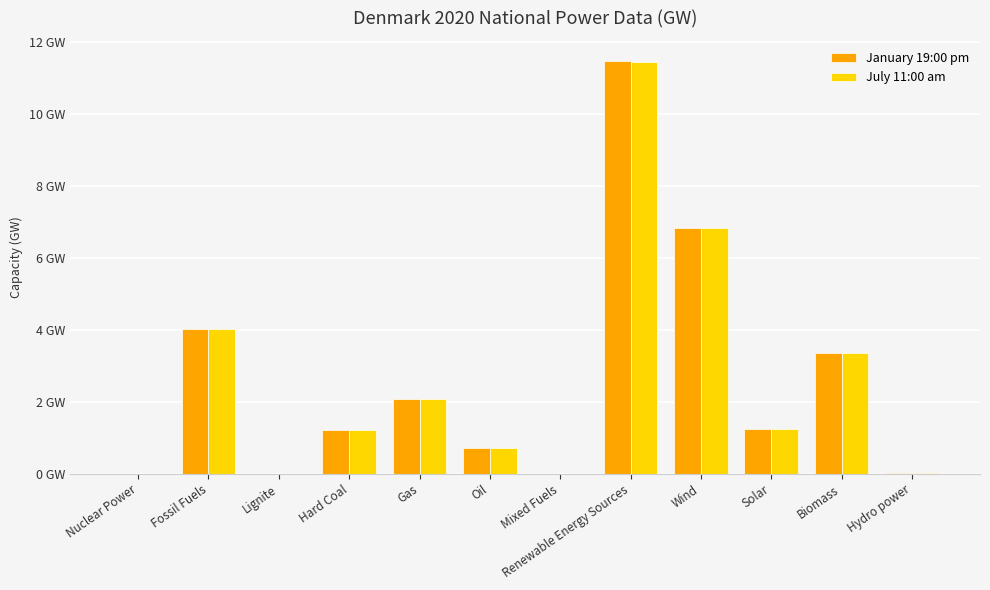

Is the value of July 11:00 am at Mixed Fuels greater than the value of January 19:00 pm at Fossil Fuels?

No